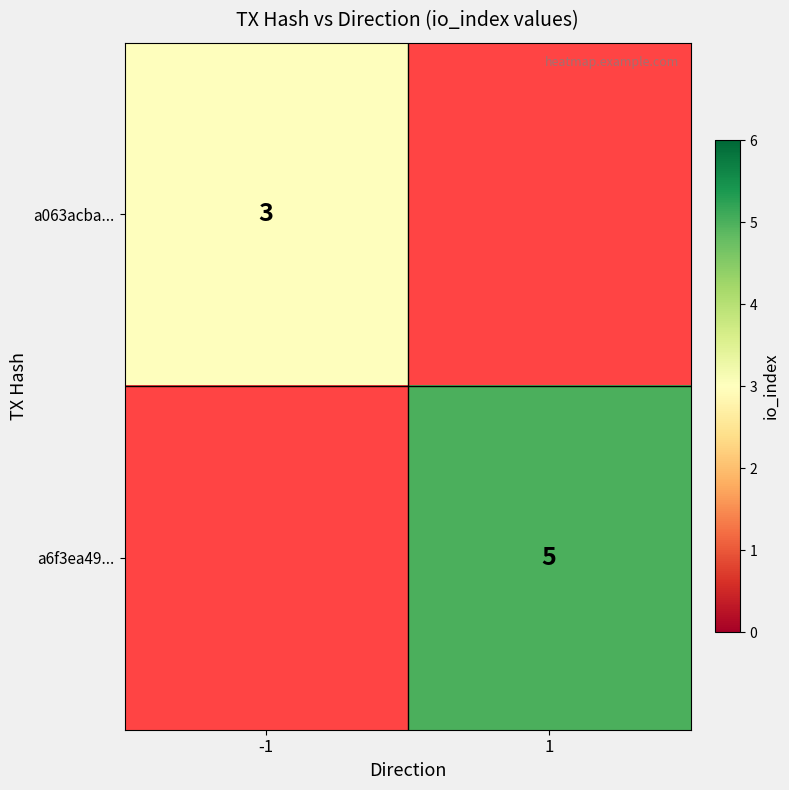

The a063acba... series shows 4 at -1. True or false?

False